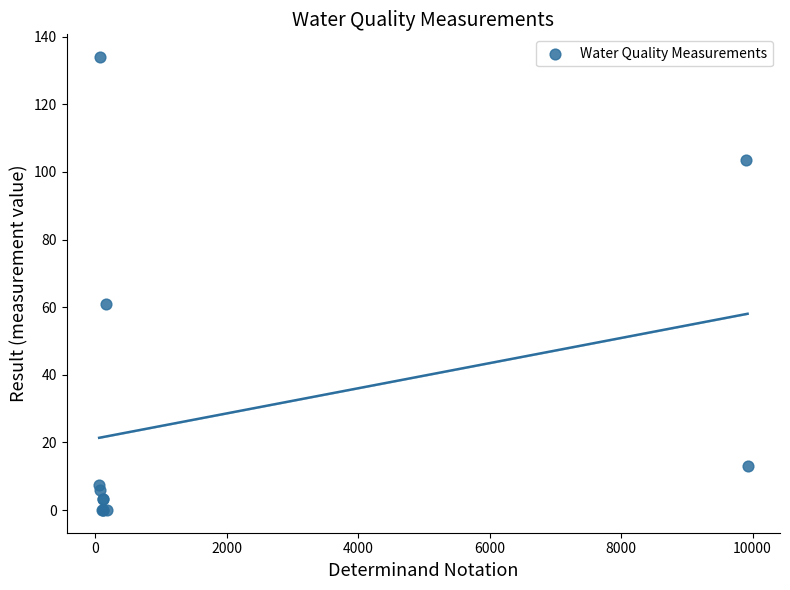

What Y value in the scatter plot is closest to 67?

61.0